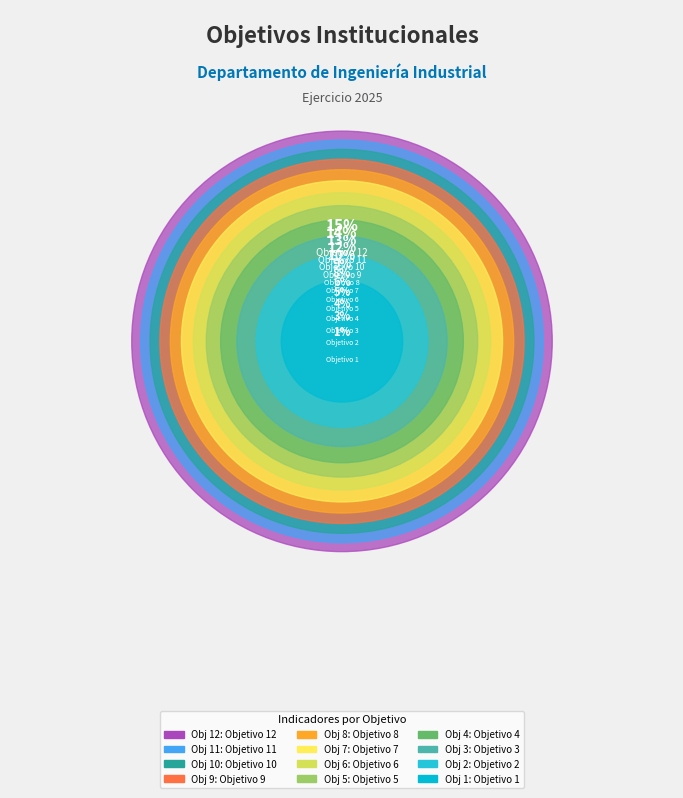

Combined, what portion of the pie is Objetivo 2 and Objetivo 10?

15.4%